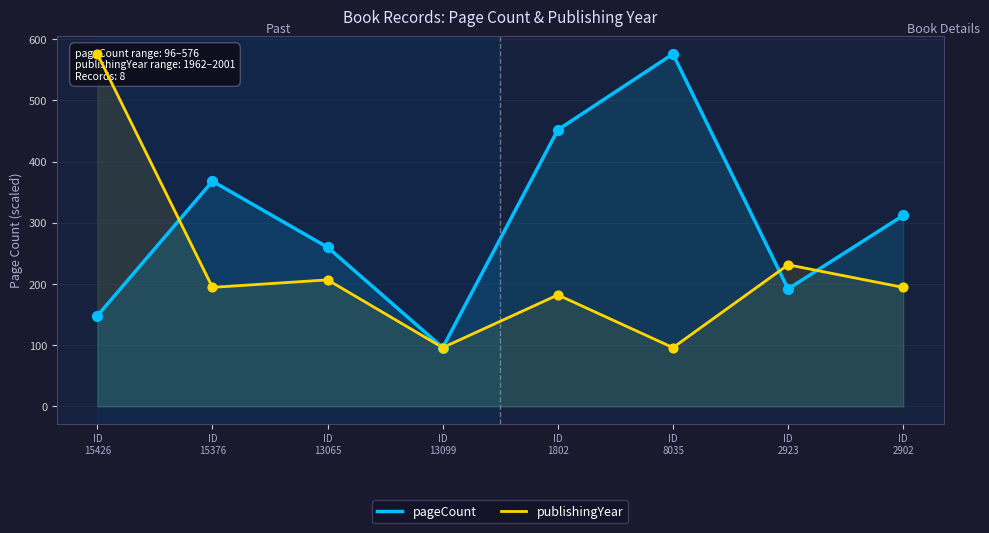

Which series contains the highest Y value?

pageCount